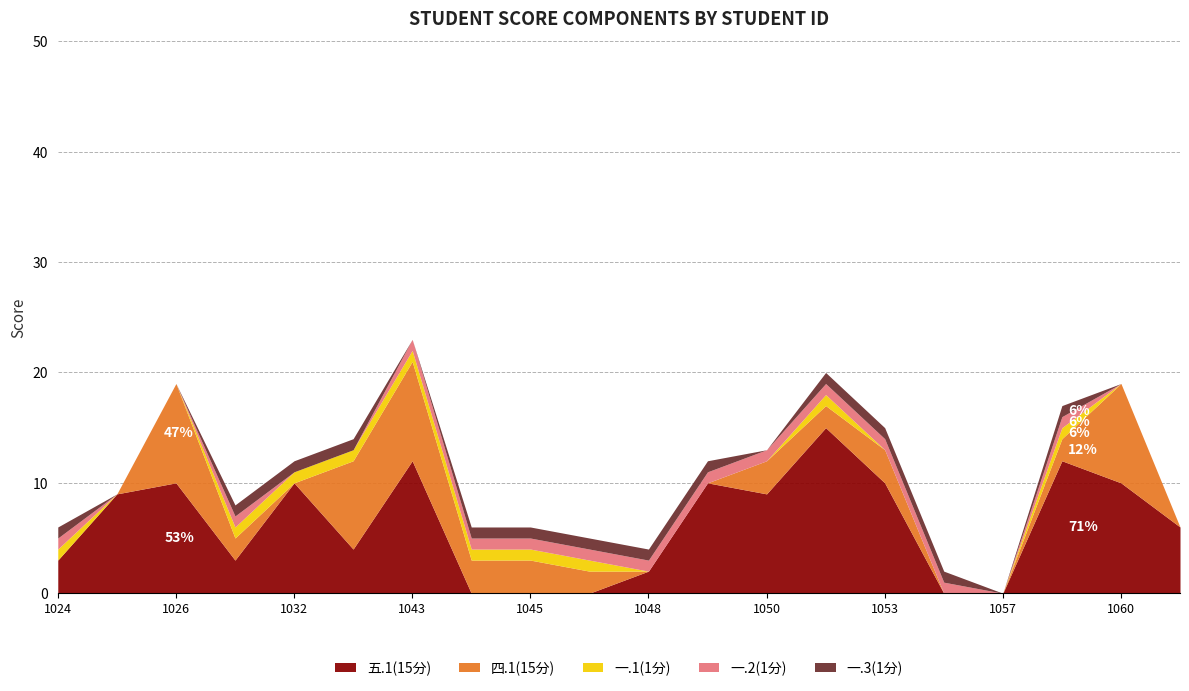

List the labels in order of 五.1(15分) value, smallest first.

2022141044, 2022141045, 2022141046, 2022141056, 2022141057, 2022141048, 2022141024, 2022141030, 2022141039, 2022141063, 2022141025, 2022141050, 2022141026, 2022141032, 2022141049, 2022141053, 2022141060, 2022141043, 2022141058, 2022141051